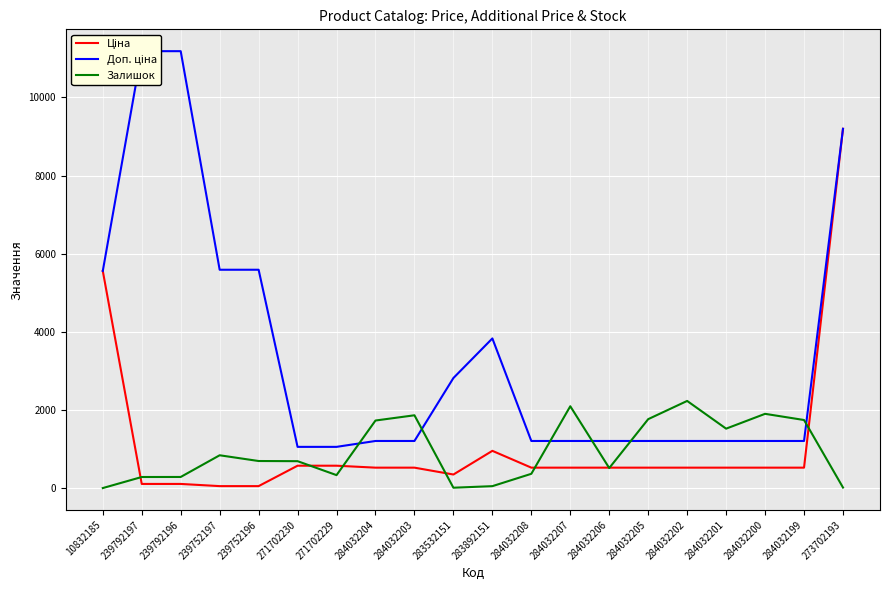

True or false: Доп. ціна and Ціна cross at least once.

False